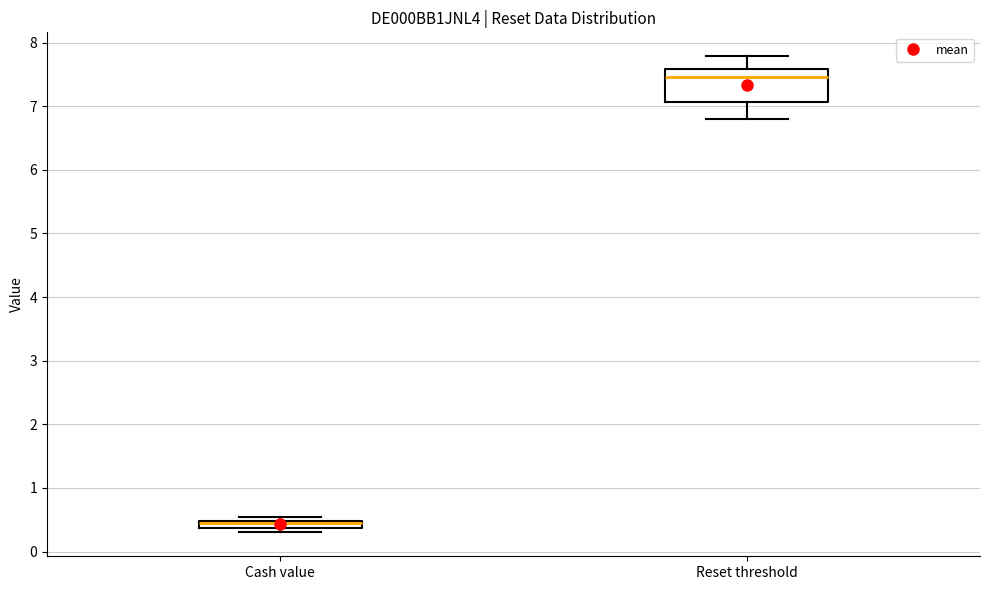

Which box's median line is the lowest?

Cash value